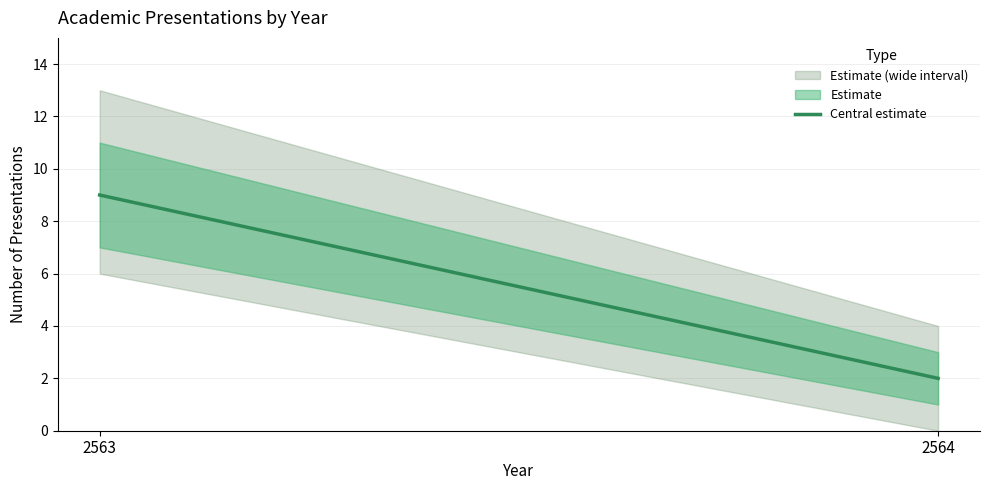

Rank the categories by value from highest to lowest.

2563, 2564